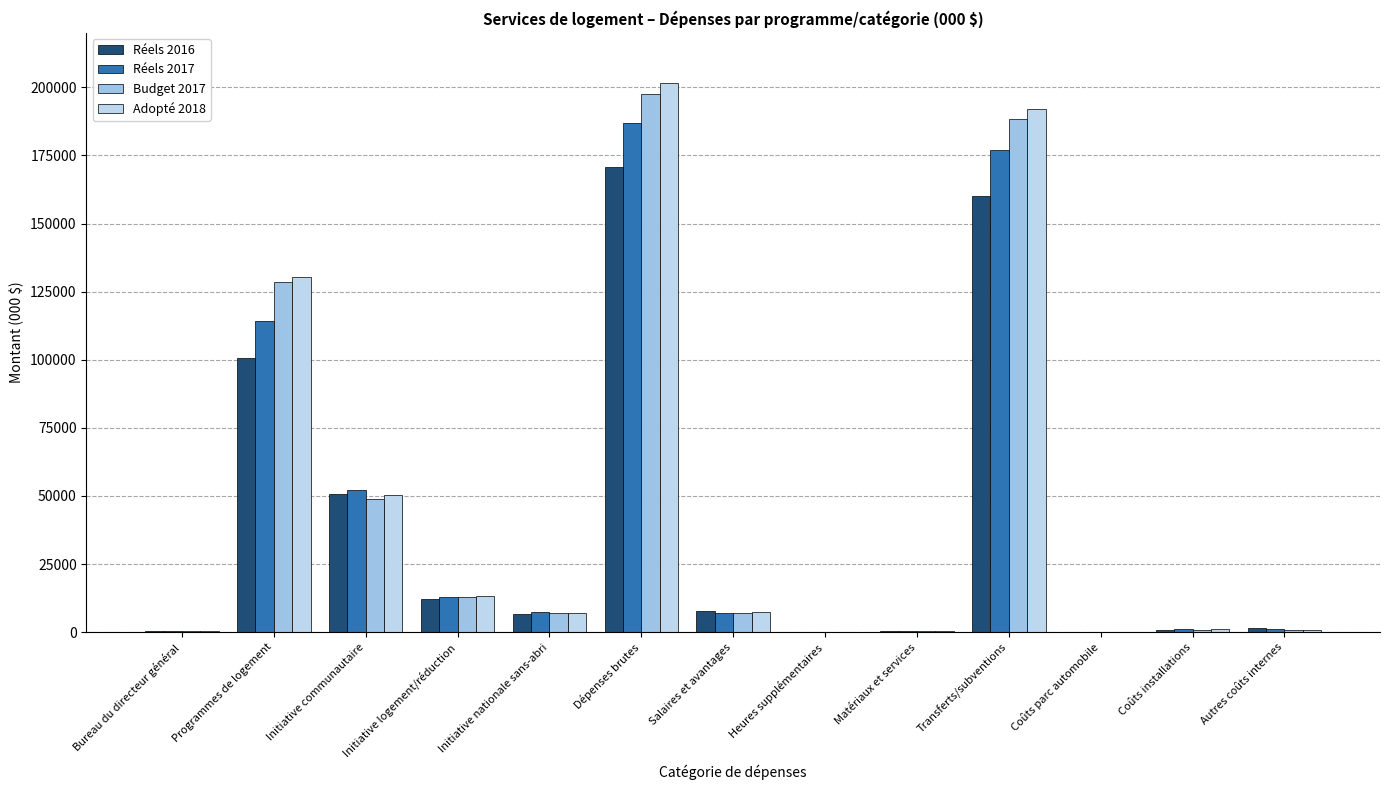

Rank the categories by Réels 2017 value from lowest to highest.

Coûts parc automobile, Heures supplémentaires, Matériaux et services, Bureau du directeur général, Coûts installations, Autres coûts internes, Salaires et avantages, Initiative nationale sans-abri, Initiative logement/réduction, Initiative communautaire, Programmes de logement, Transferts/subventions, Dépenses brutes